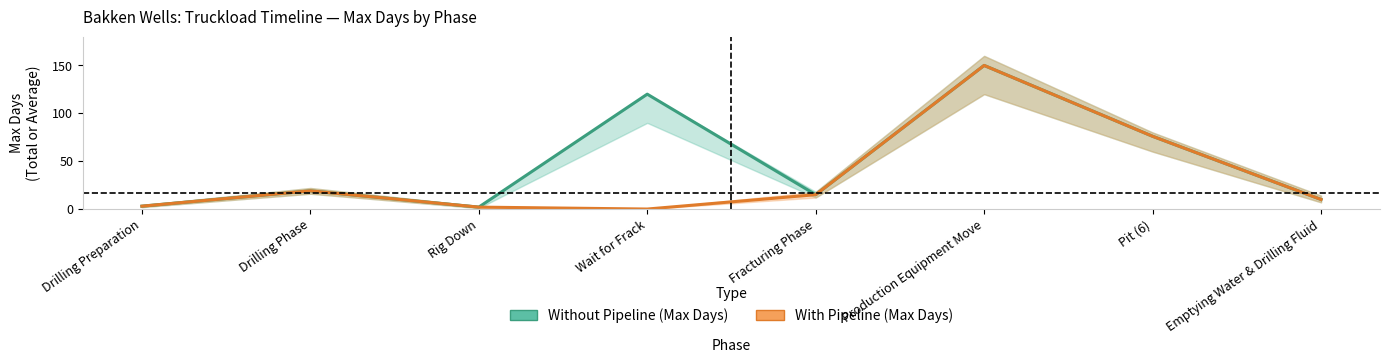

Reading left to right, extract all data points from this chart.

Without Pipeline (Max Days): 3	19	2	120	15	150	76	10
With Pipeline (Max Days): 3	19	2	0	15	150	76	10